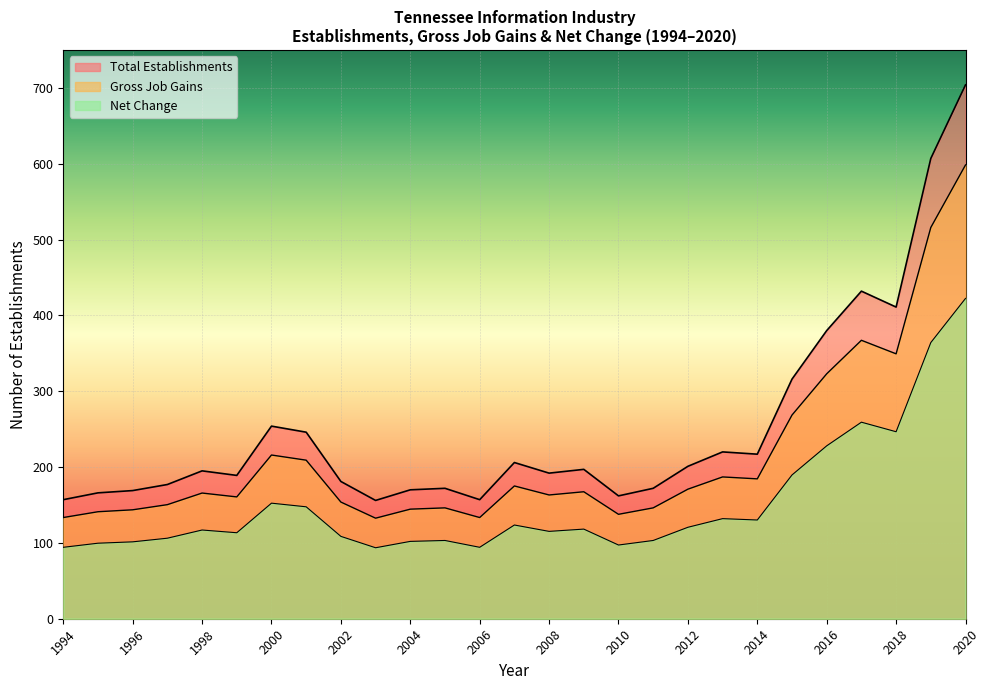

What is the smallest value displayed?

93.6